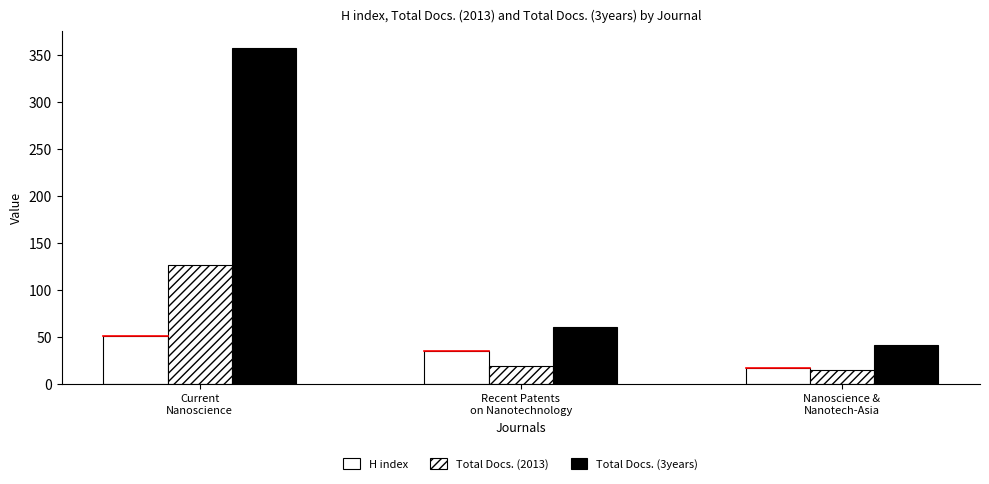

Is the value of H index at Recent Patents
on Nanotechnology greater than the value of Total Docs. (3years) at Nanoscience &
Nanotech-Asia?

No